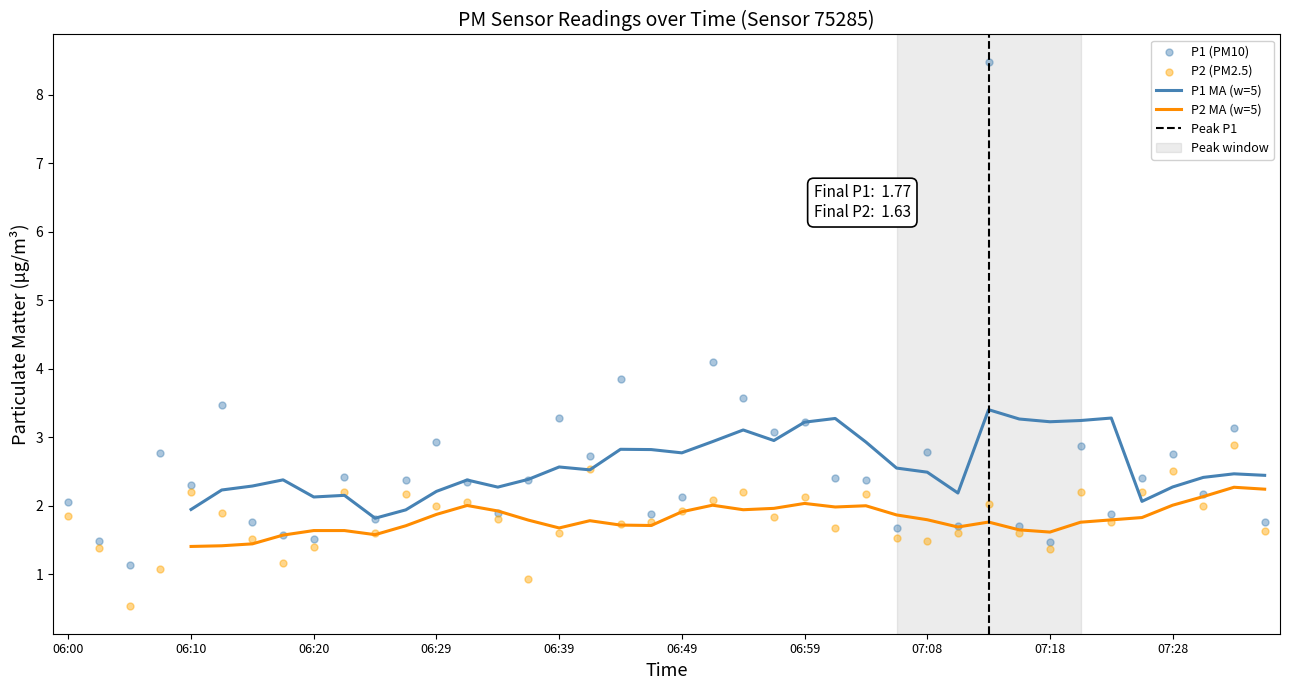

Which series reaches the maximum Y coordinate?

P1